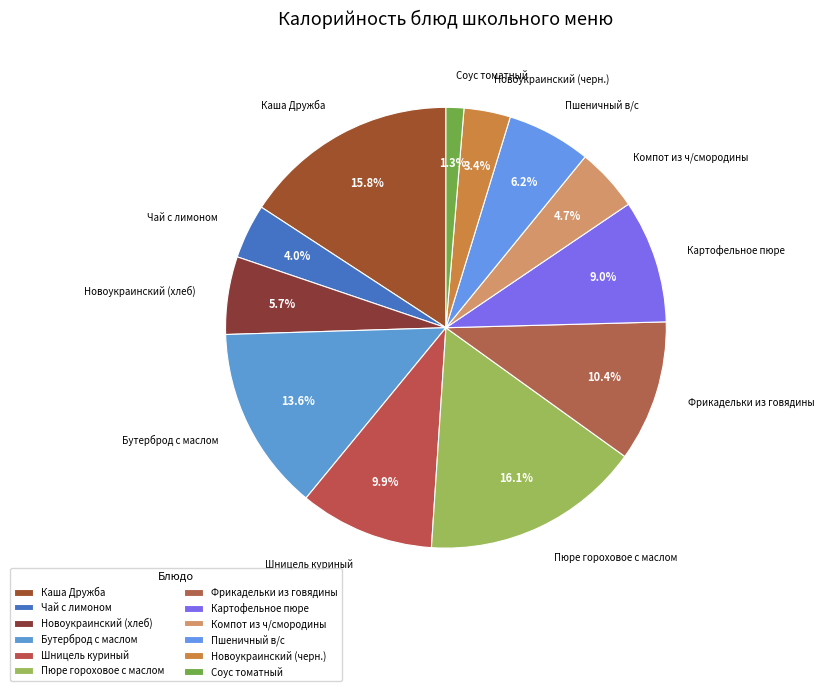

How many segments does this pie chart have?

12